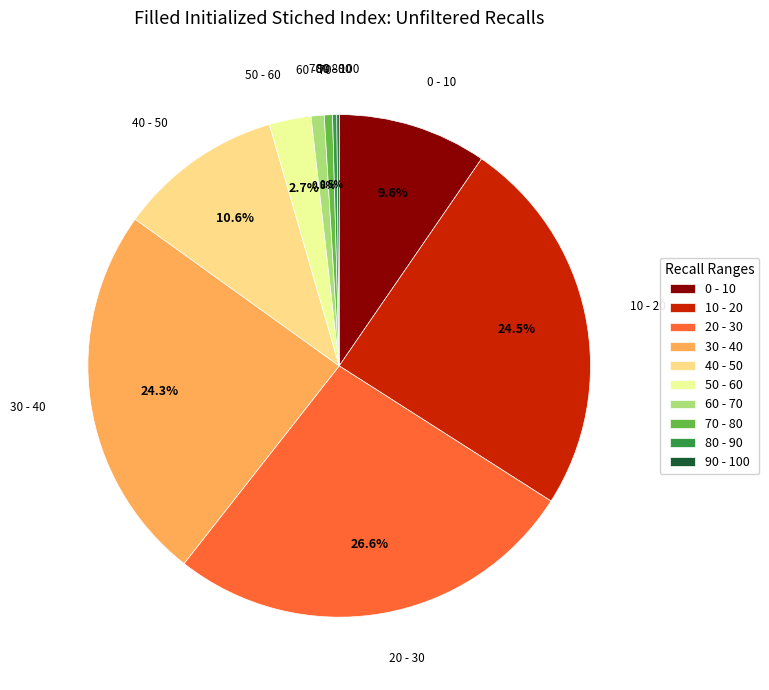

Which slice is the largest?

20 - 30